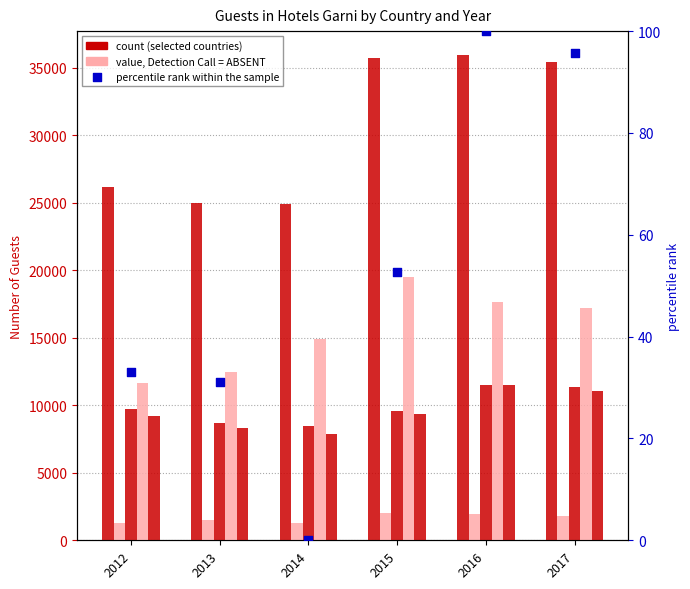

Which series has the largest Y range (max minus min)?

Germany